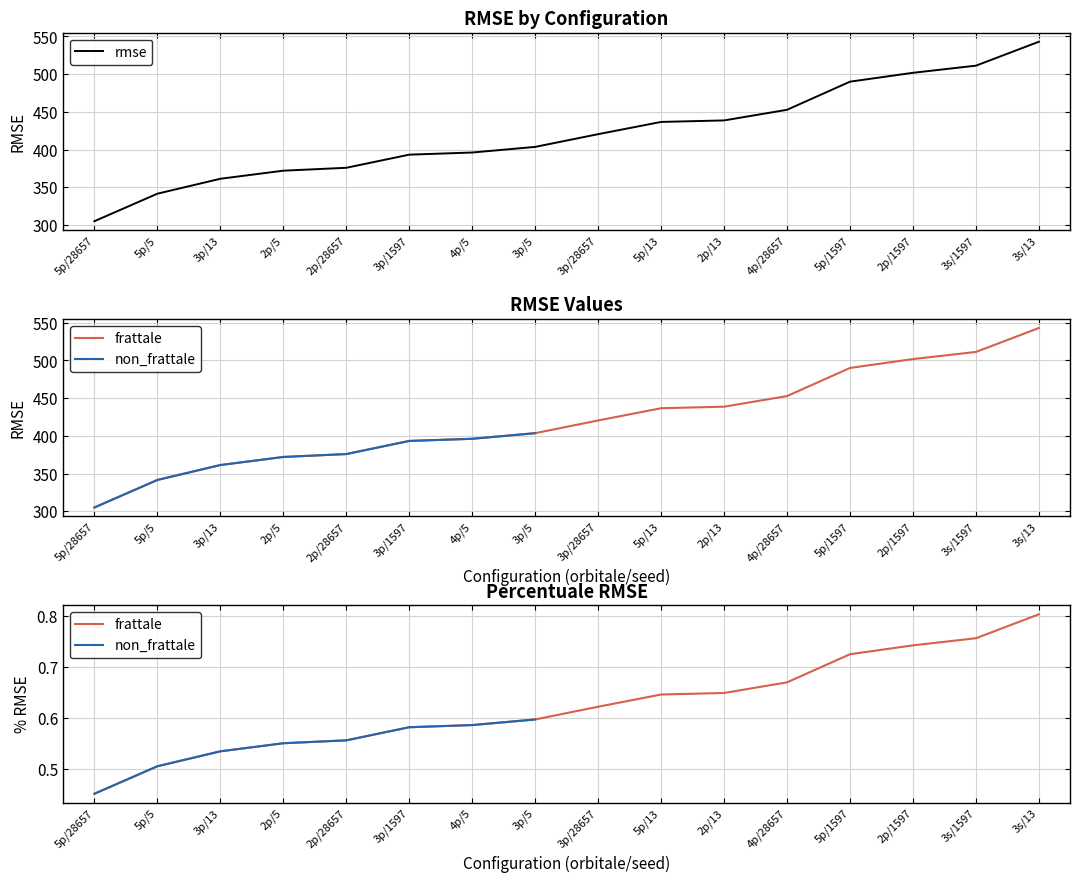

Is the value of frattale at 3p/5 greater than the value of non_frattale at 3s/1597?

No